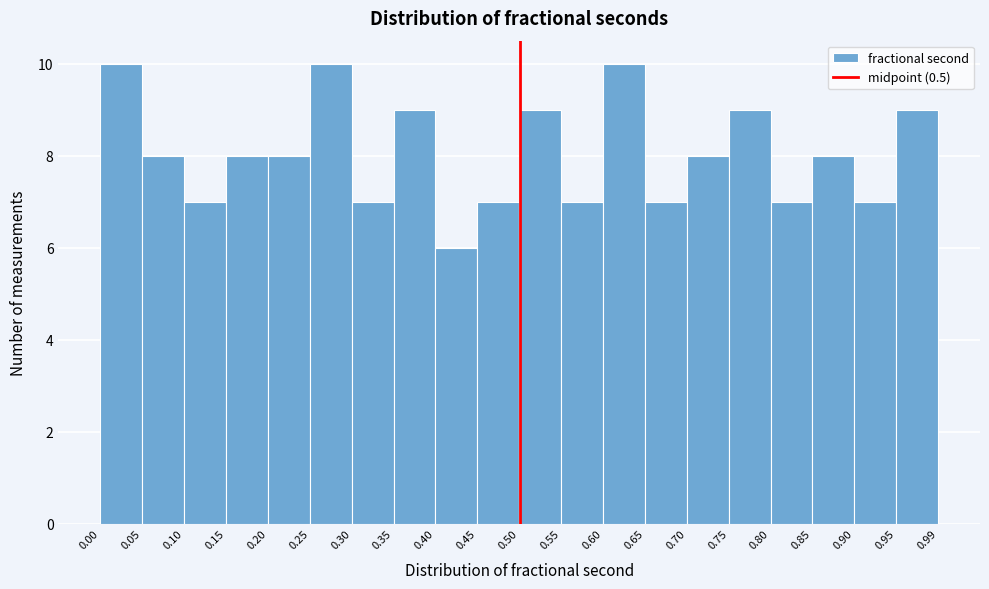

How tall is the bar that spans 0.10 to 0.15 on the x-axis? The values are not printed on the chart, so give them approximately, as read against the axis.

7